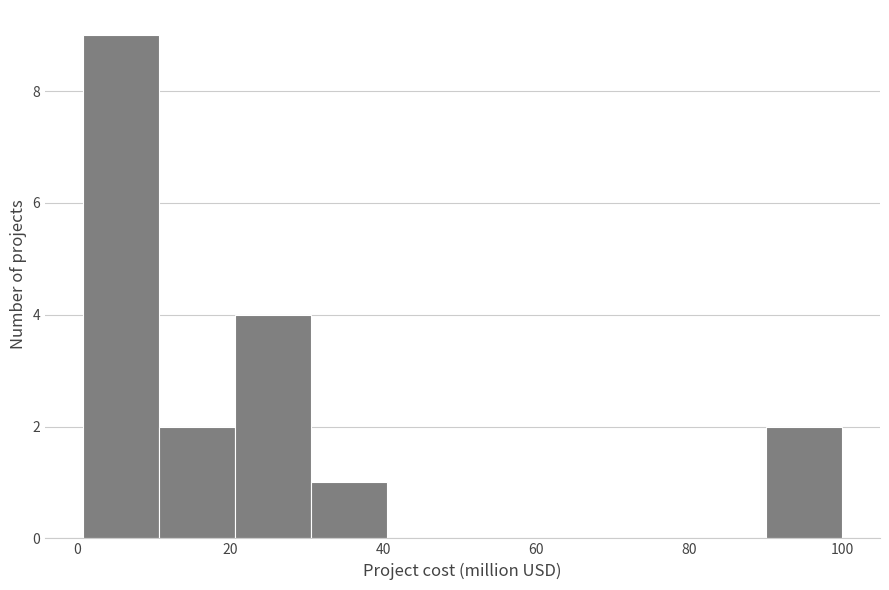

Over which range of the x-axis is the bar tallest?

0 to 10